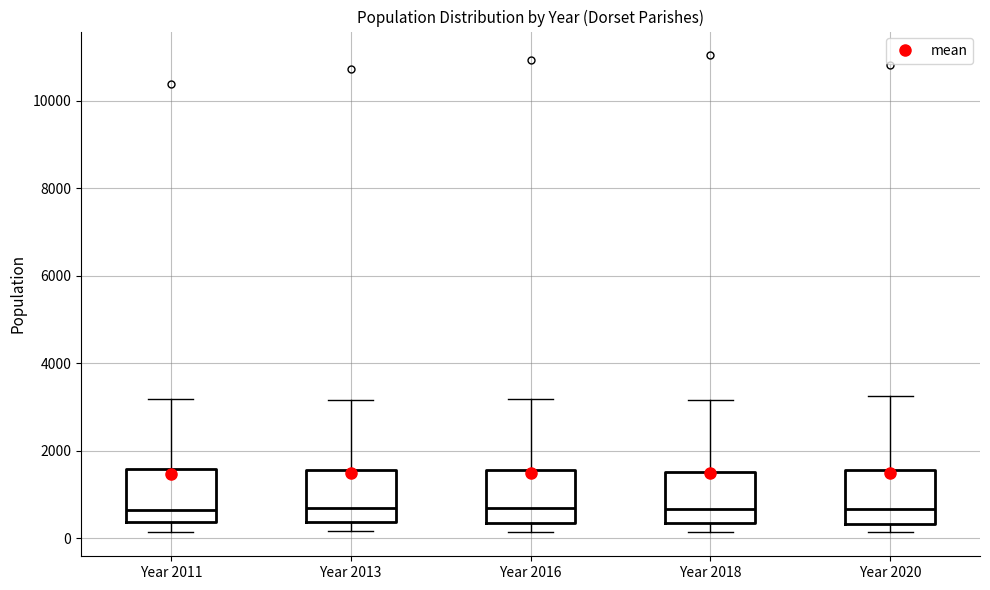

Reading left to right, transcribe this box plot: for each box, give where its median line is, the range the box spans, and where its two whiskers end, as read against the y-axis. The values are not printed on the chart, so give them approximately, as read against the axis.

Year 2011: median 600, box 400 to 1600, whiskers 200 to 3200
Year 2013: median 600, box 400 to 1600, whiskers 200 to 3200
Year 2016: median 600, box 400 to 1600, whiskers 200 to 3200
Year 2018: median 600, box 400 to 1600, whiskers 200 to 3200
Year 2020: median 600, box 400 to 1600, whiskers 200 to 3200